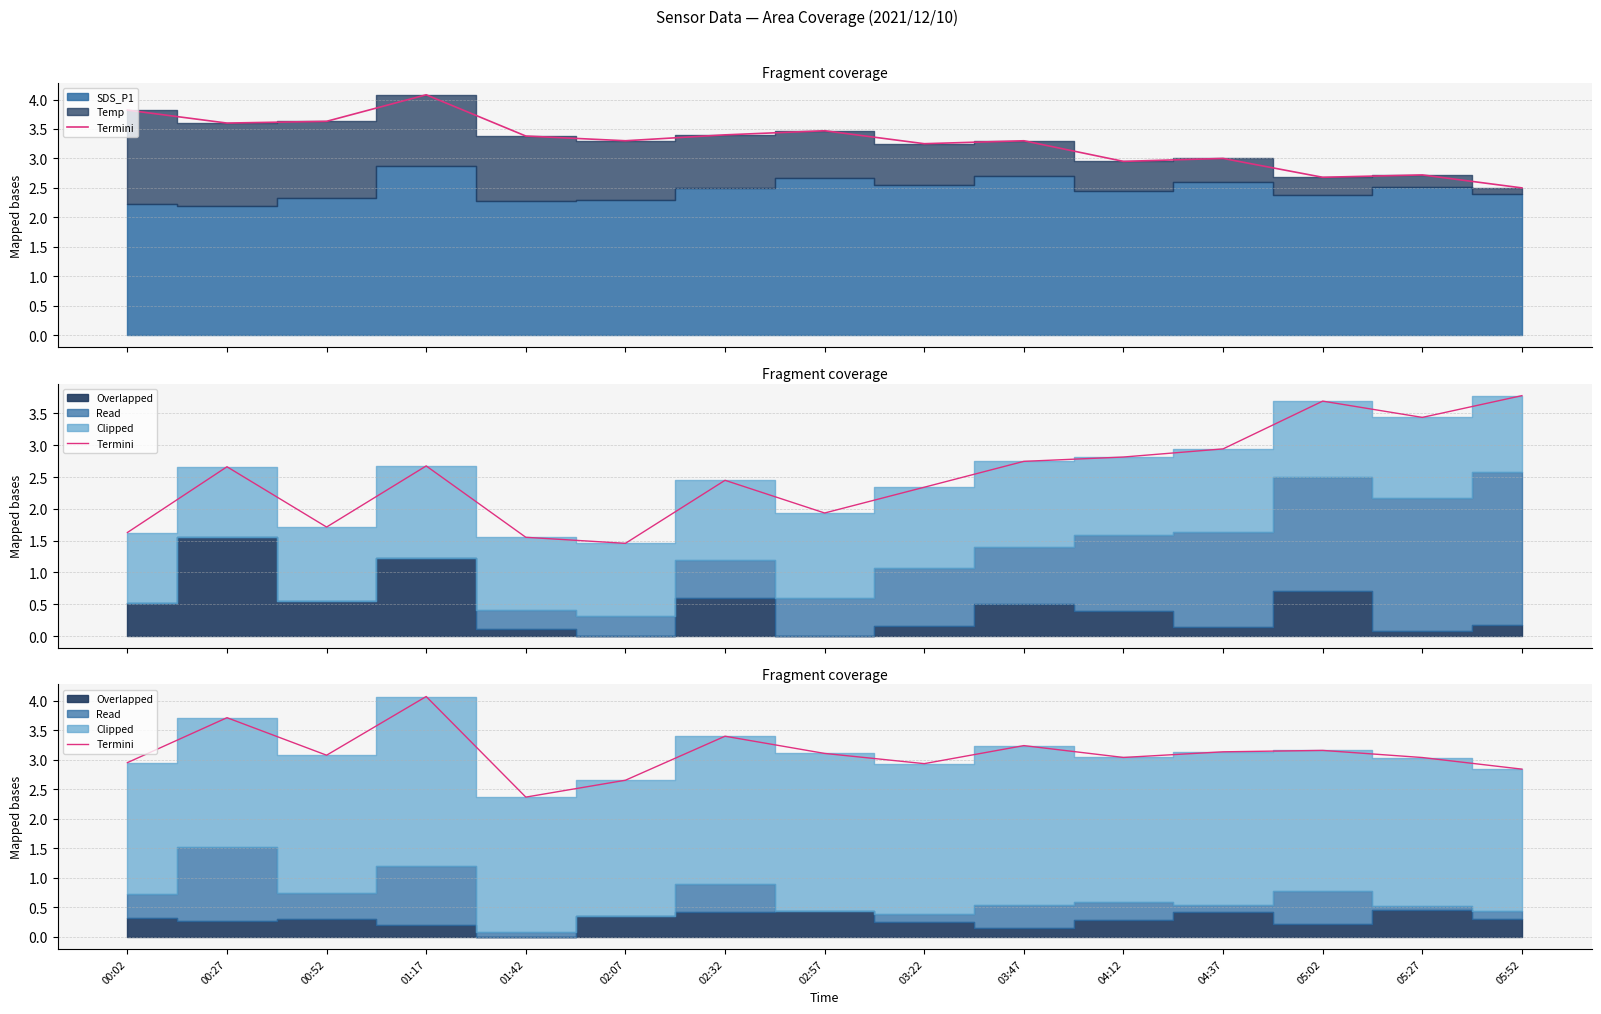

How many lines are shown in the chart?

1